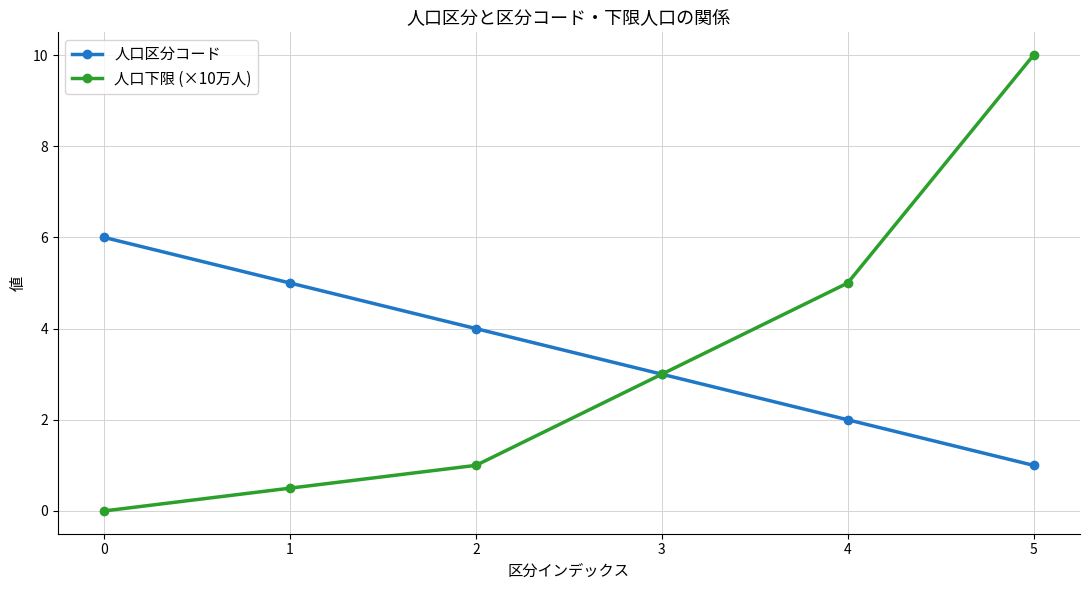

Does the chart have visible grid lines?

Yes